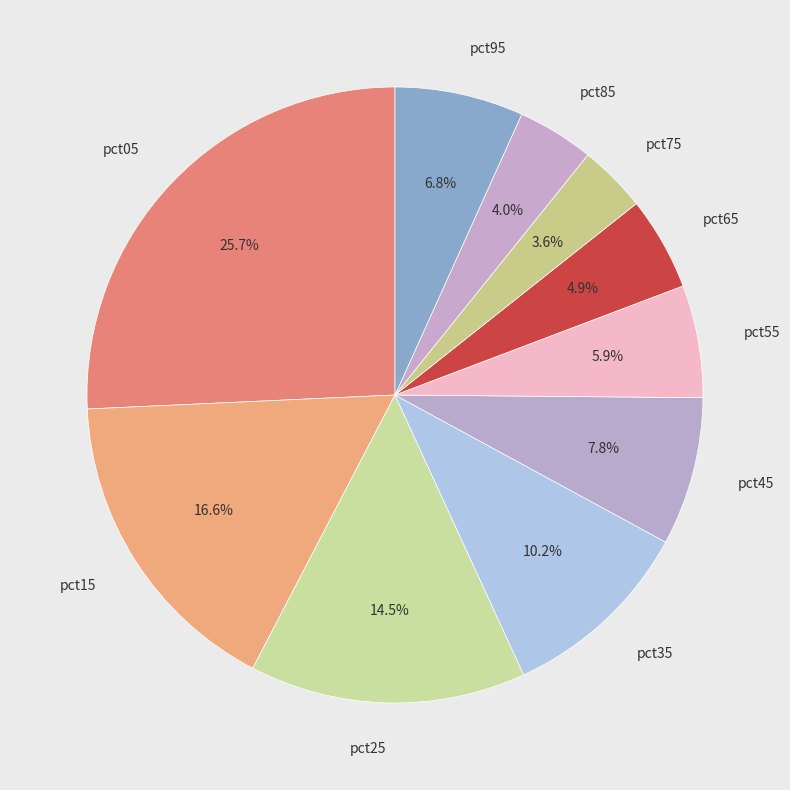

How many slices are in this pie chart?

10